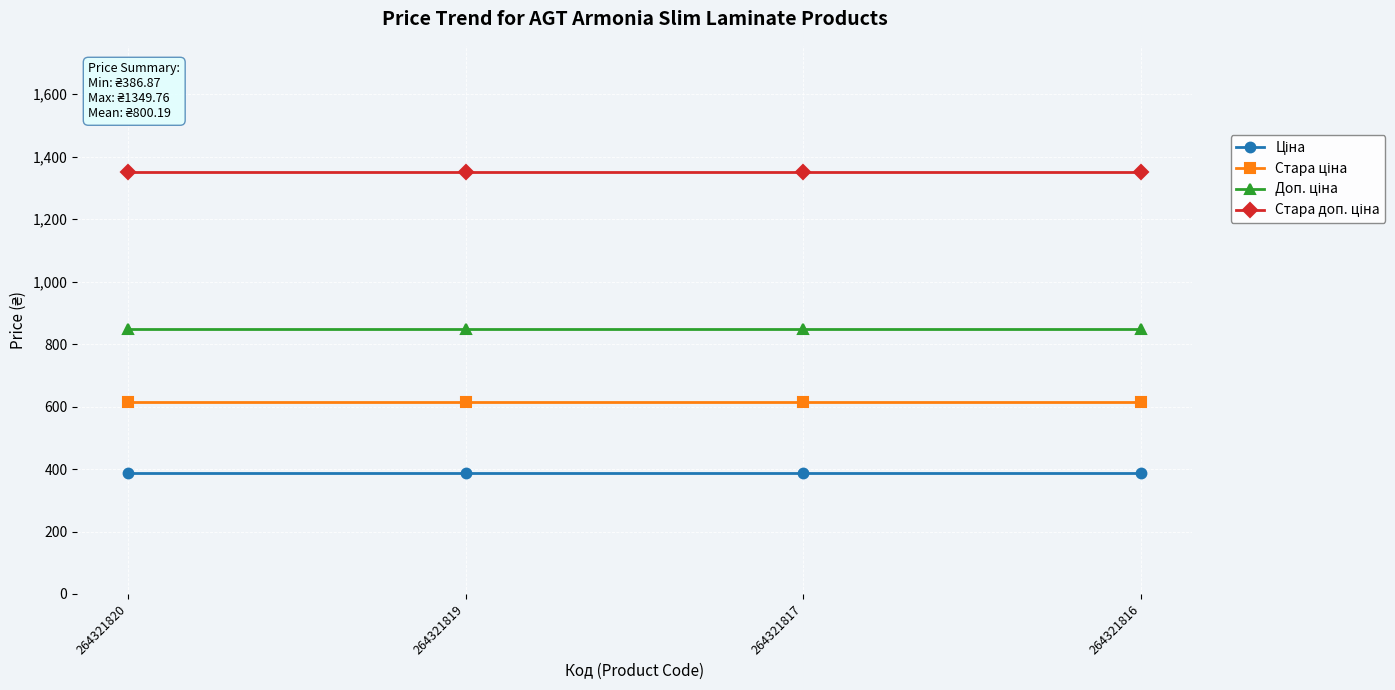

At how many categories does at least one series exceed 1311?

4